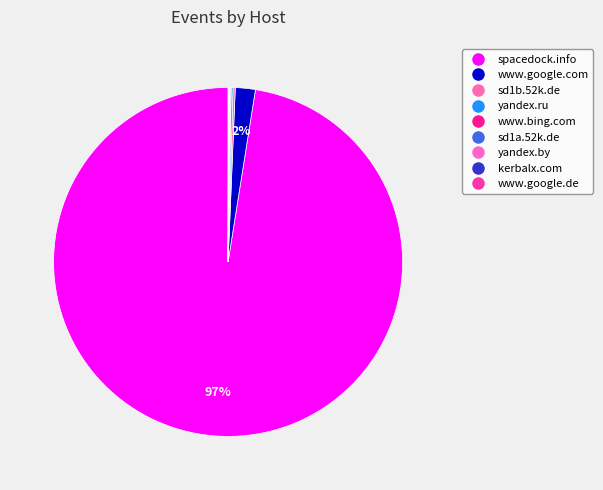

Which slice is the smallest?

yandex.by